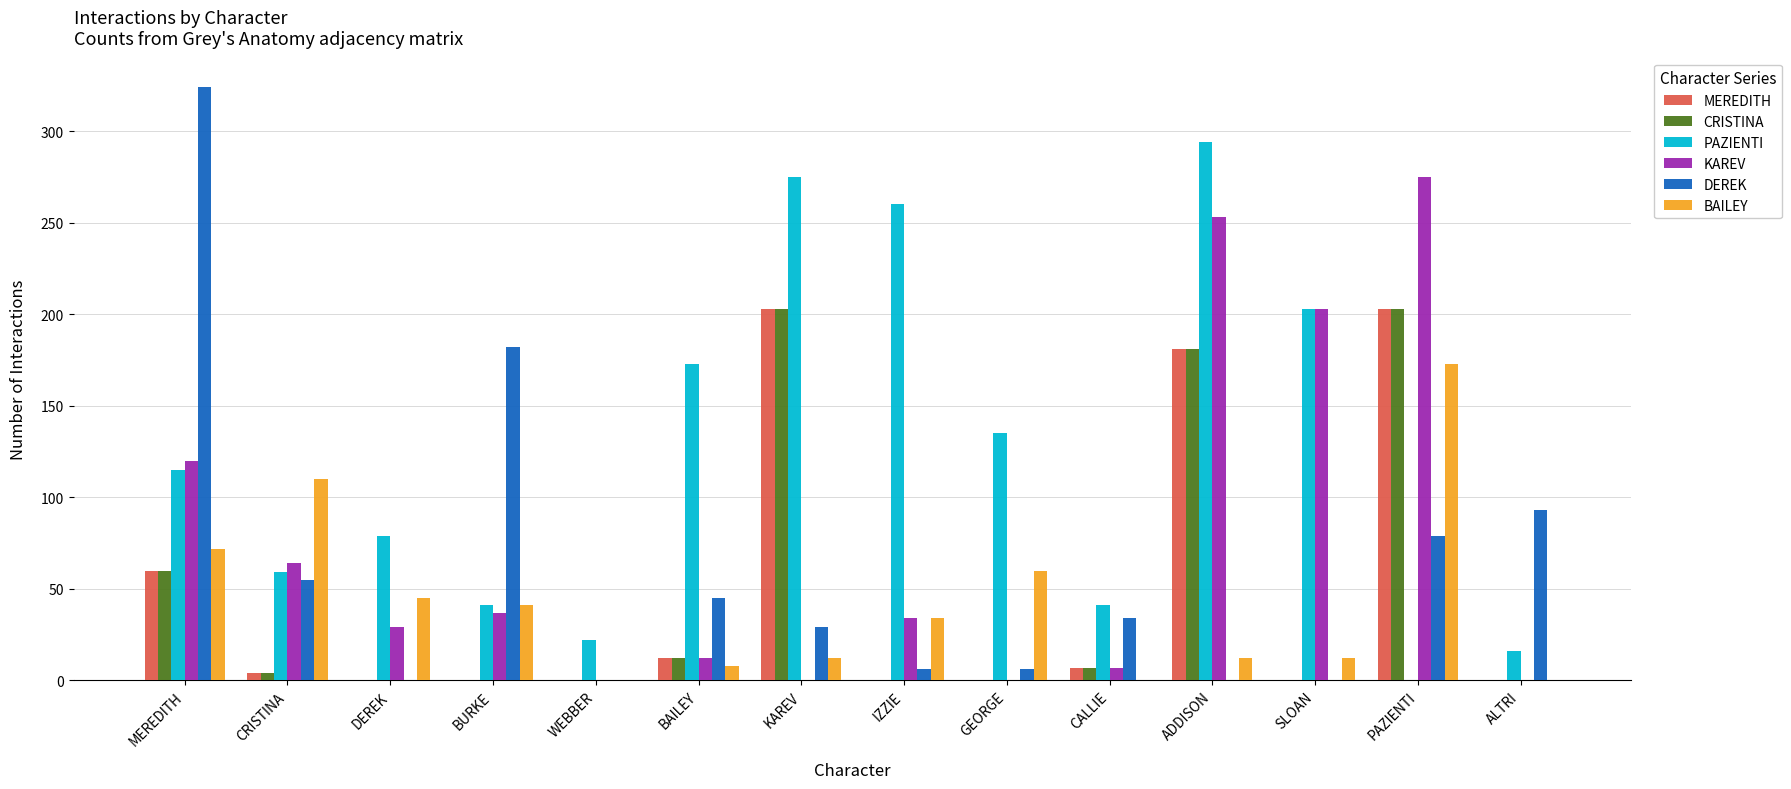

The BAILEY series shows 41 at BURKE. True or false?

True